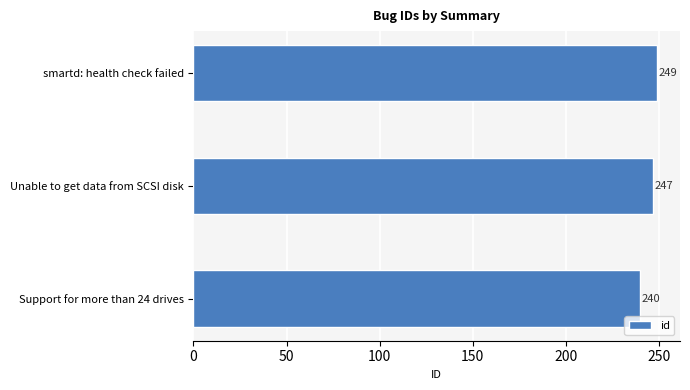

List the labels in order of value, largest first.

smartd: health check failed, Unable to get data from SCSI disk, Support for more than 24 drives